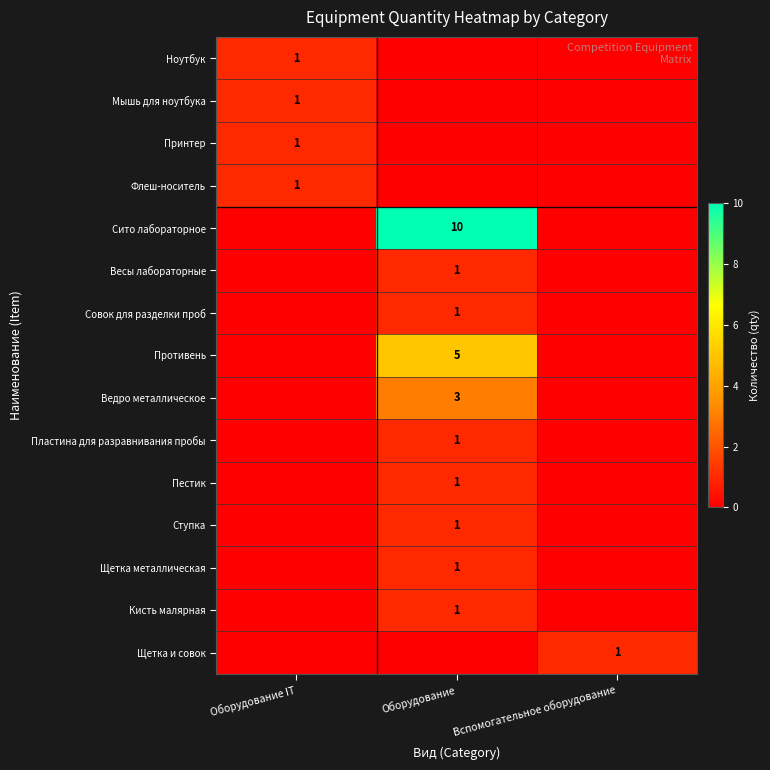

Count the Пластина для разравнивания пробы values in the range 0 to 1.

3